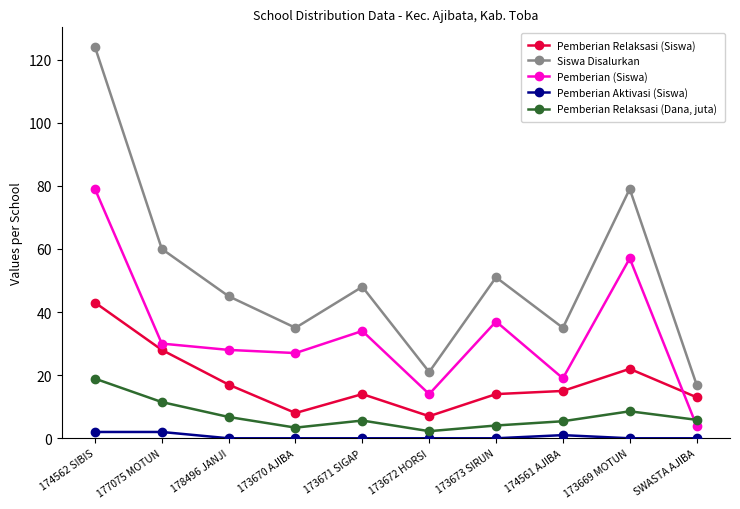

Rank the series by their maximum value, from highest to lowest.

Siswa Disalurkan, Pemberian (Siswa), Pemberian Relaksasi (Siswa), Pemberian Relaksasi (Dana, juta), Pemberian Aktivasi (Siswa)